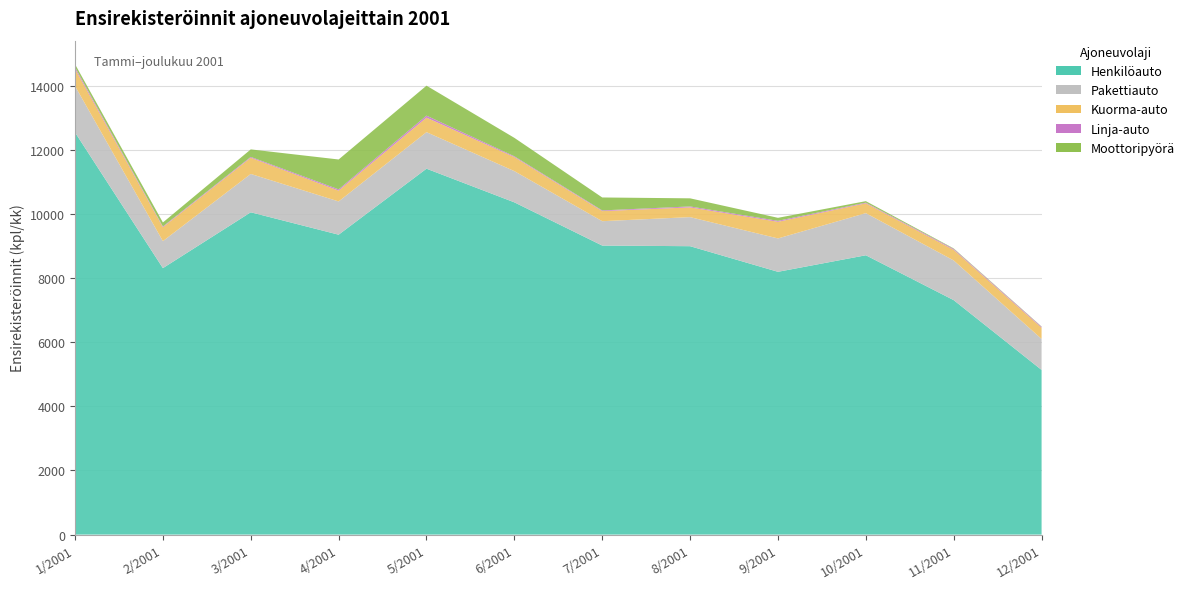

Reading left to right, what are all the values shown in this chart?

Henkilöauto: 1/2001=12547	2/2001=8313	3/2001=10055	4/2001=9356	5/2001=11415	6/2001=10365	7/2001=9017	8/2001=8997	9/2001=8198	10/2001=8714	11/2001=7314	12/2001=5137
Pakettiauto: 1/2001=1447	2/2001=842	3/2001=1196	4/2001=1037	5/2001=1140	6/2001=974	7/2001=760	8/2001=907	9/2001=1041	10/2001=1314	11/2001=1238	12/2001=967
Kuorma-auto: 1/2001=534	2/2001=435	3/2001=506	4/2001=338	5/2001=453	6/2001=438	7/2001=314	8/2001=304	9/2001=519	10/2001=306	11/2001=332	12/2001=350
Linja-auto: 1/2001=54	2/2001=23	3/2001=26	4/2001=39	5/2001=62	6/2001=25	7/2001=22	8/2001=29	9/2001=30	10/2001=22	11/2001=29	12/2001=28
Moottoripyörä: 1/2001=93	2/2001=124	3/2001=234	4/2001=932	5/2001=935	6/2001=575	7/2001=404	8/2001=253	9/2001=94	10/2001=46	11/2001=15	12/2001=10